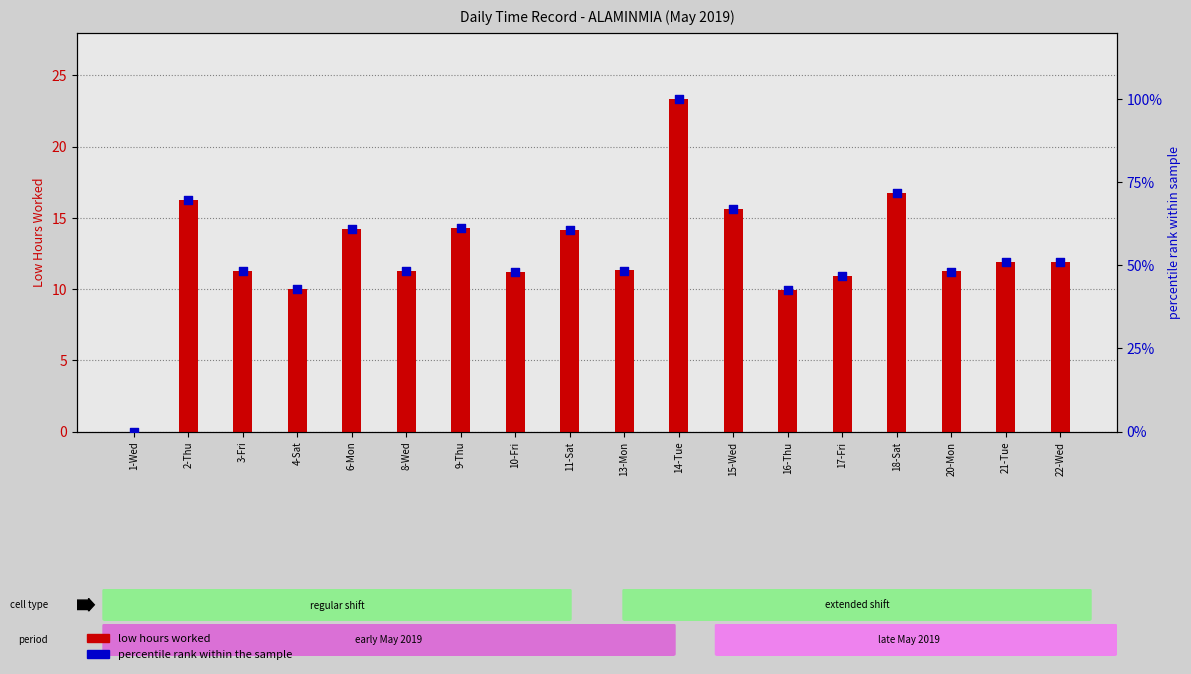

What is the total value across all series at 13-Mon?

59.7